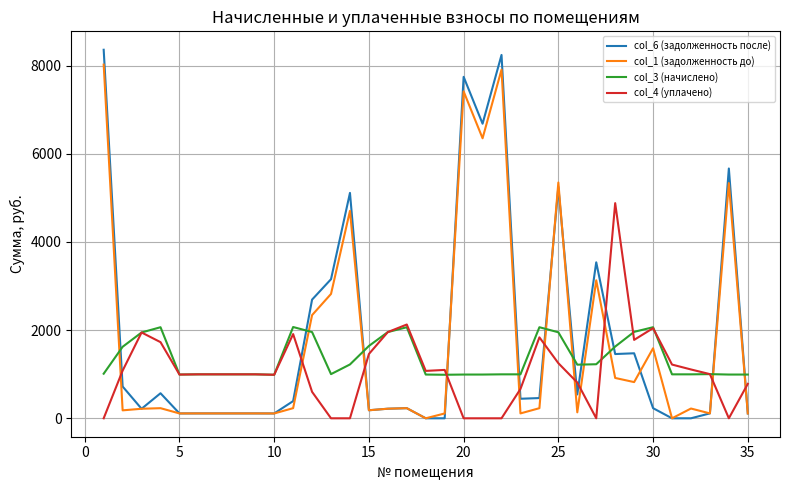

List the series in order of their overall mean, highest first.

col_6 (задолженность после), col_1 (задолженность до), col_3 (начислено), col_4 (уплачено)